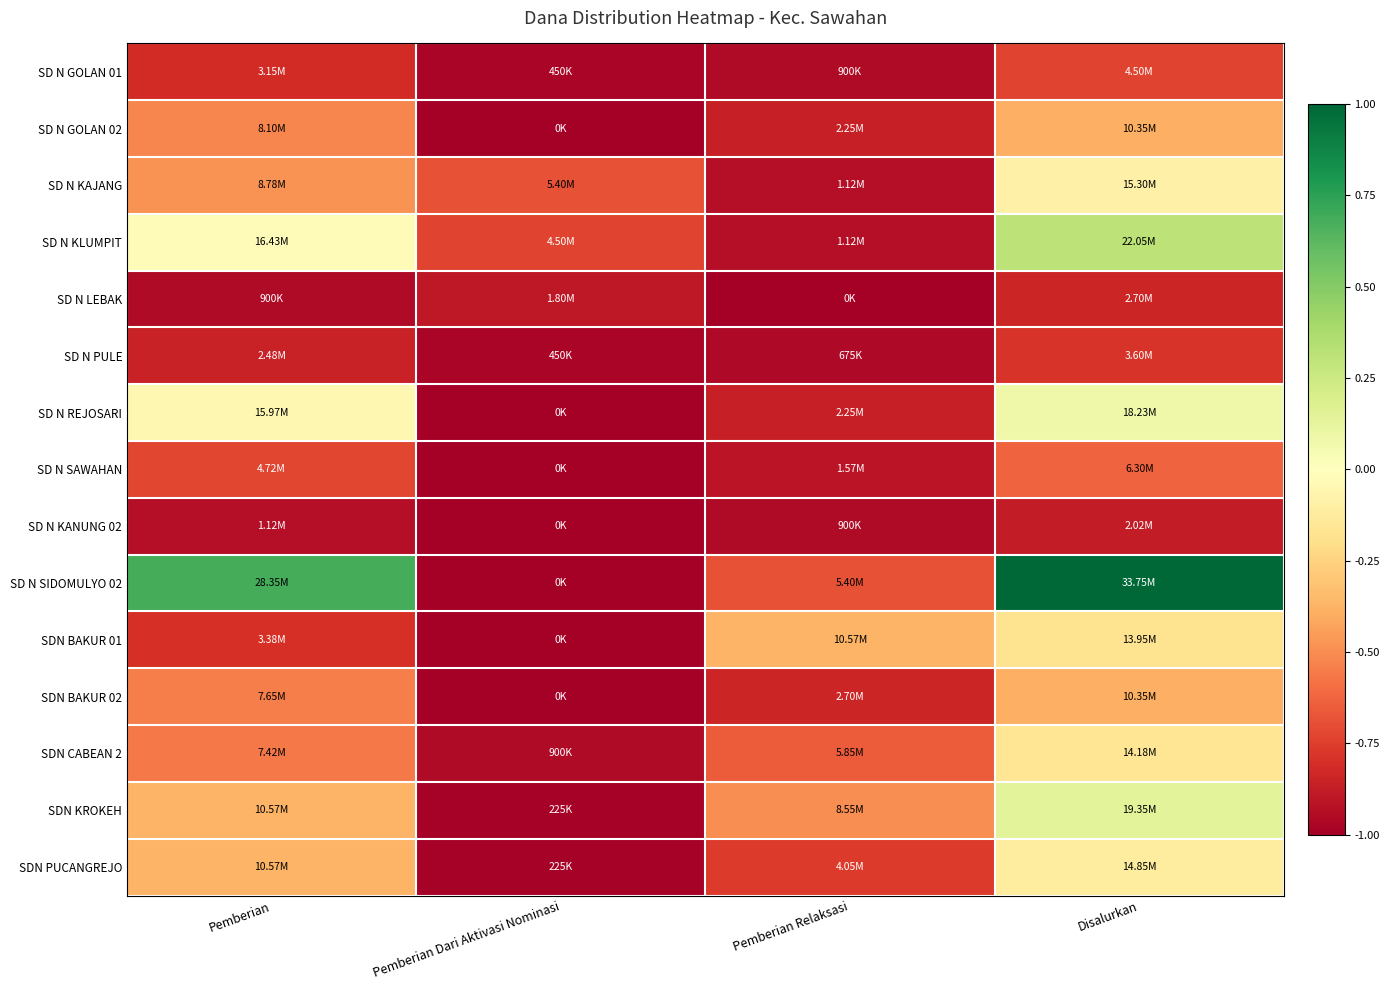

Rank the series at Pemberian from lowest to highest value.

SD N LEBAK, SD N KANUNG 02, SD N PULE, SD N GOLAN 01, SDN BAKUR 01, SD N SAWAHAN, SDN CABEAN 2, SDN BAKUR 02, SD N GOLAN 02, SD N KAJANG, SDN KROKEH, SDN PUCANGREJO, SD N REJOSARI, SD N KLUMPIT, SD N SIDOMULYO 02